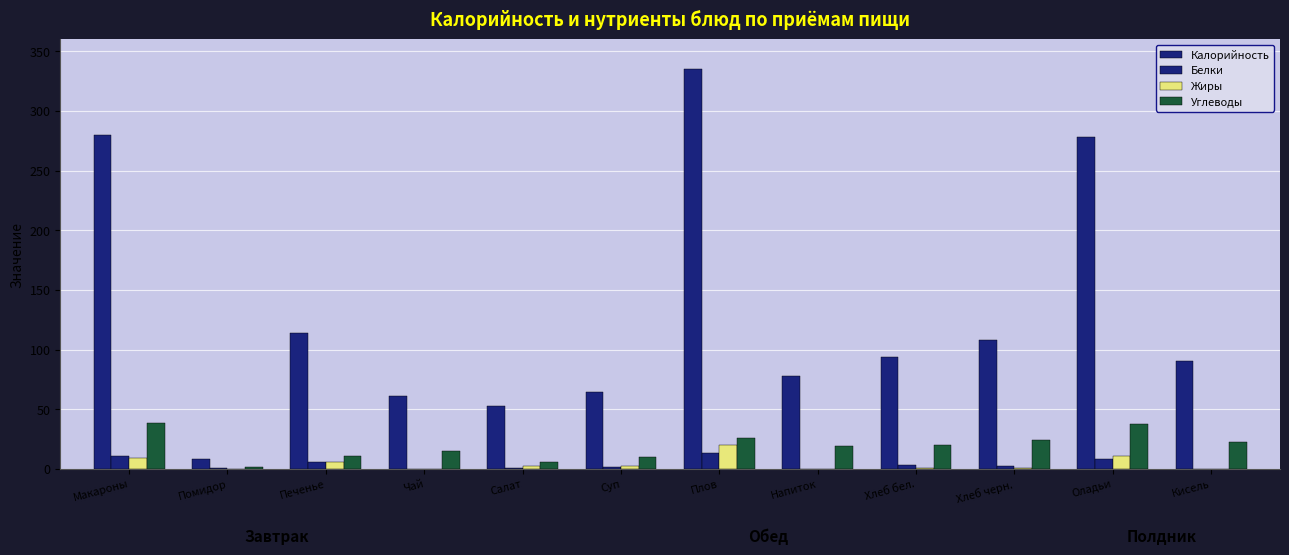

How many categories are shown in the chart?

12